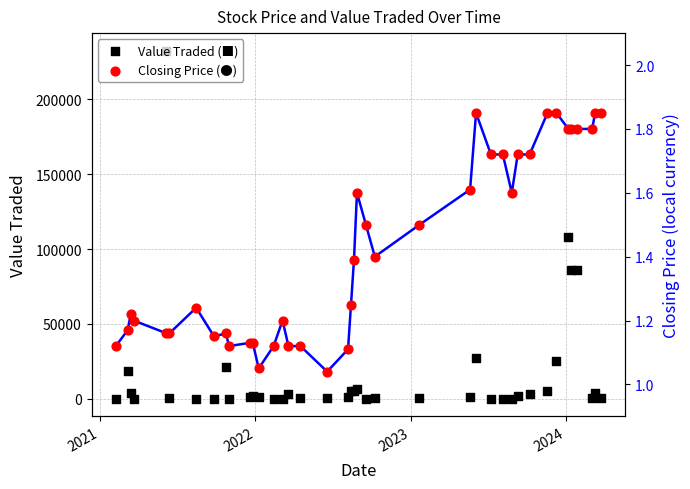

Which series has the largest Y range (max minus min)?

Value Traded